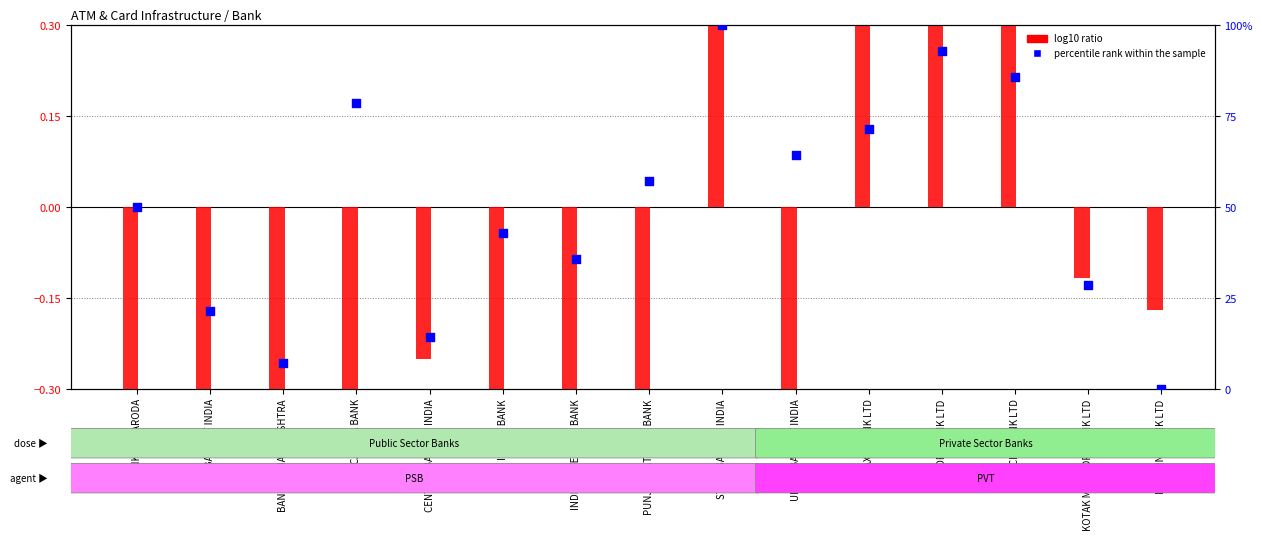

At which category is the sum across all series the highest?

STATE BANK OF INDIA